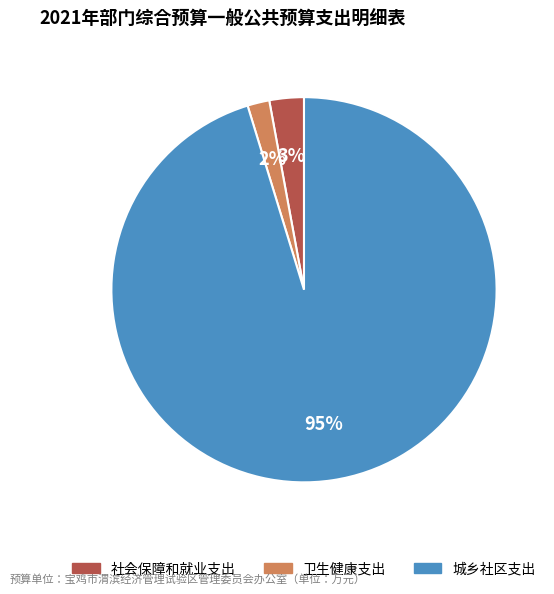

How many slices are in this pie chart?

3